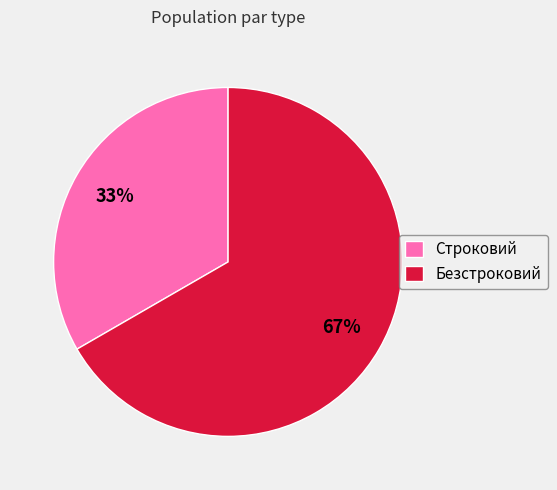

What is the ratio of the value at Строковий to the value at Безстроковий?

0.5